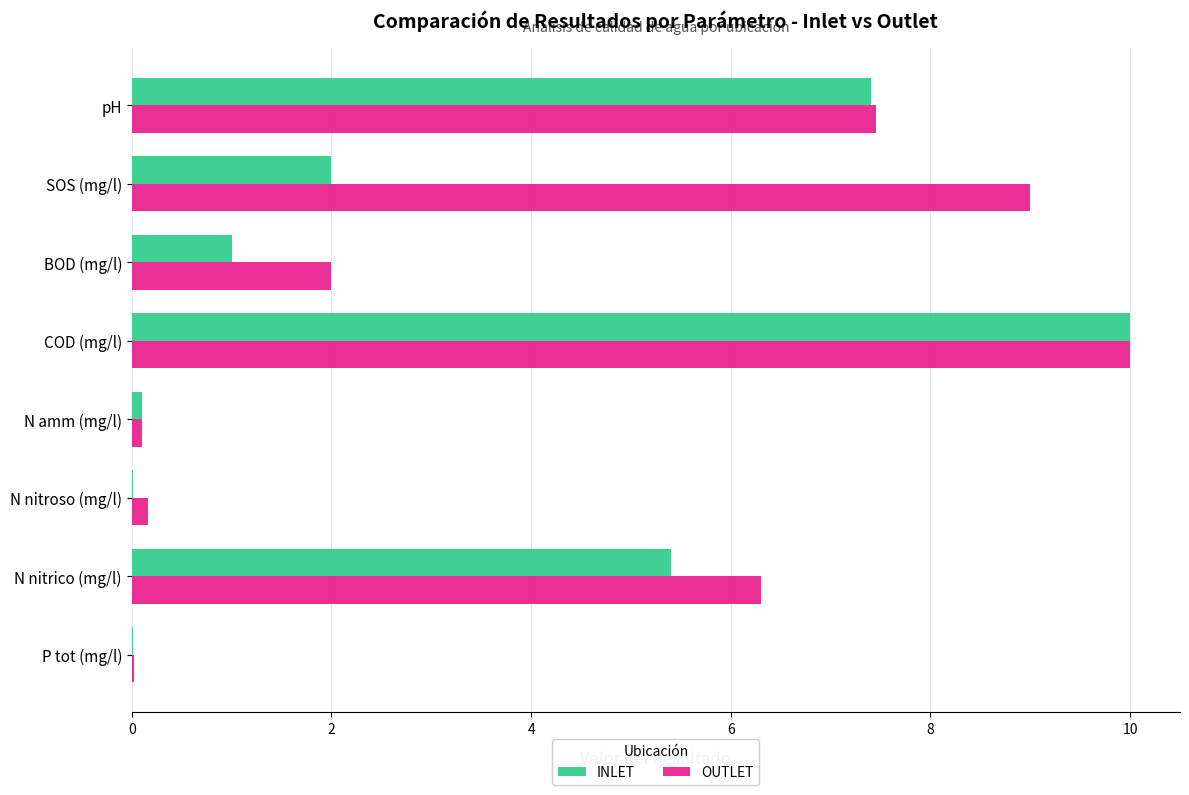

What is the maximum value shown in the chart?

10.0